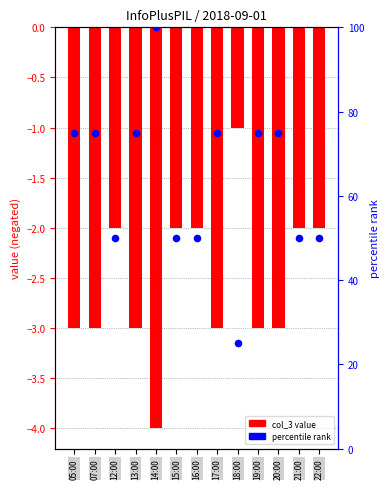

Which series contains the lowest Y value?

col_3 (bar)